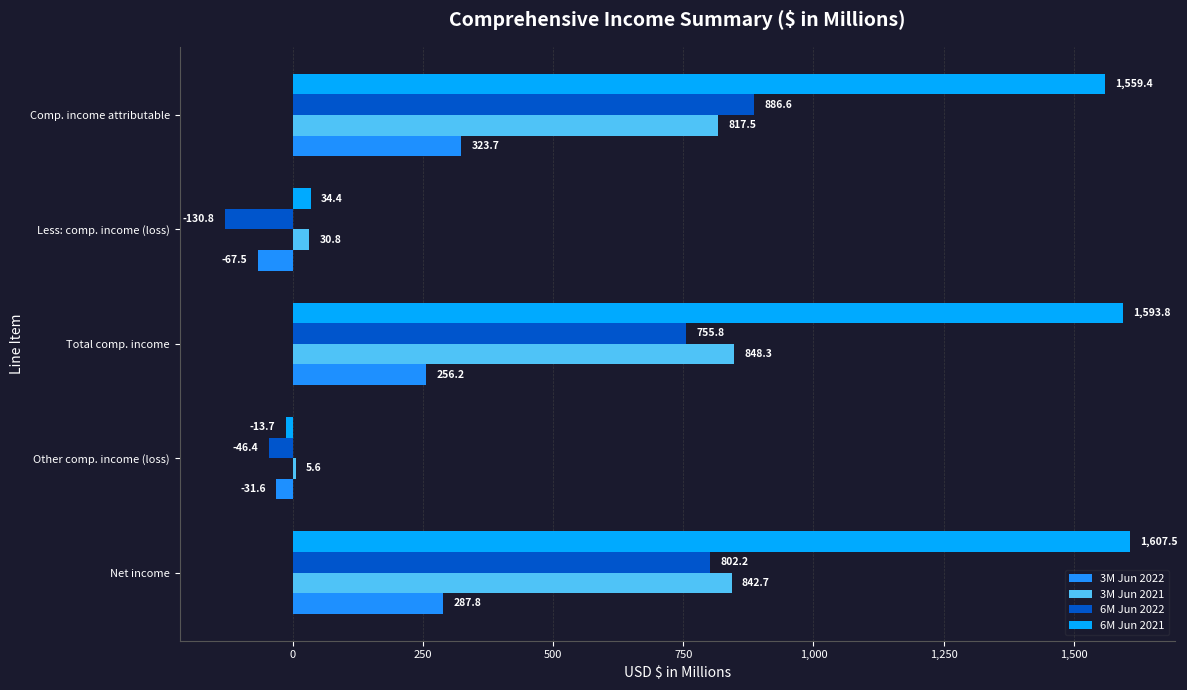

What are all the series names shown in the legend?

3M Jun 2022, 3M Jun 2021, 6M Jun 2022, 6M Jun 2021